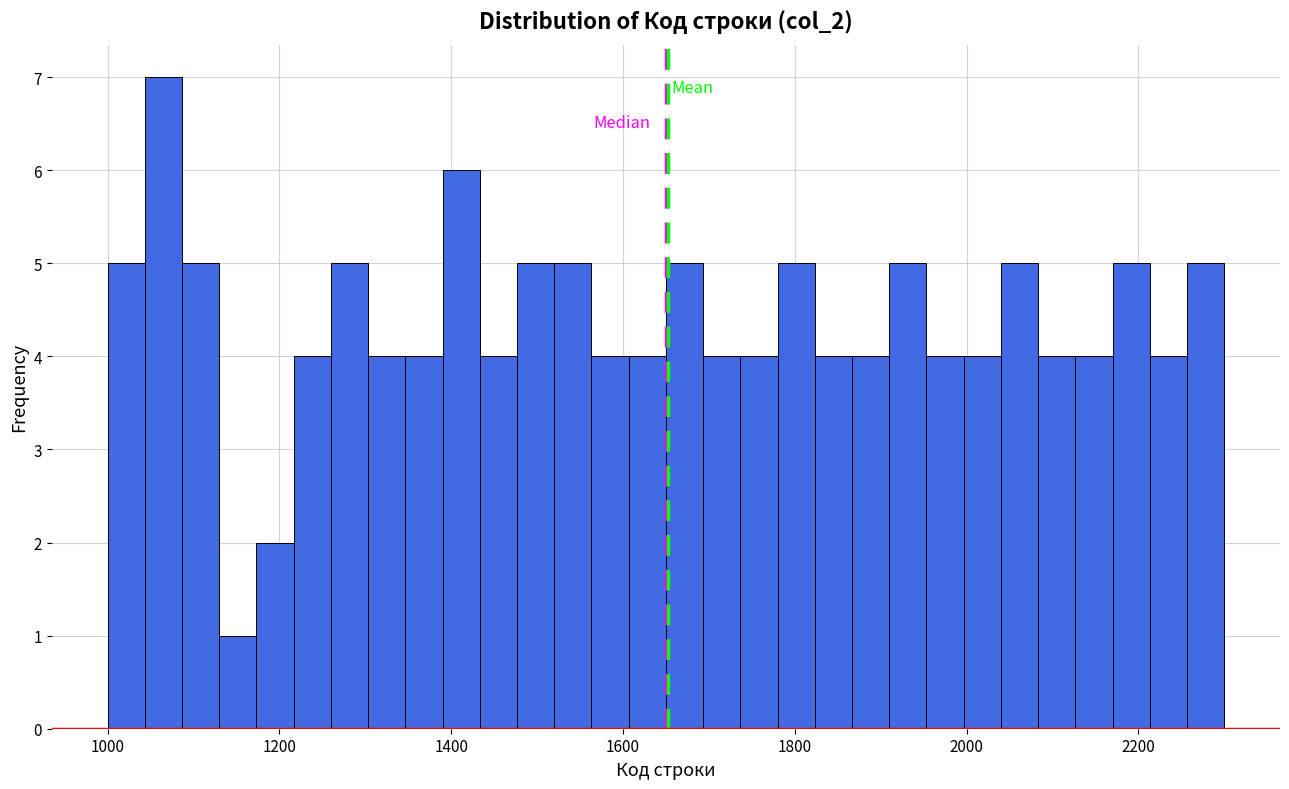

Read against the x-axis, roughly where is the centre of the tallest bar?

1060